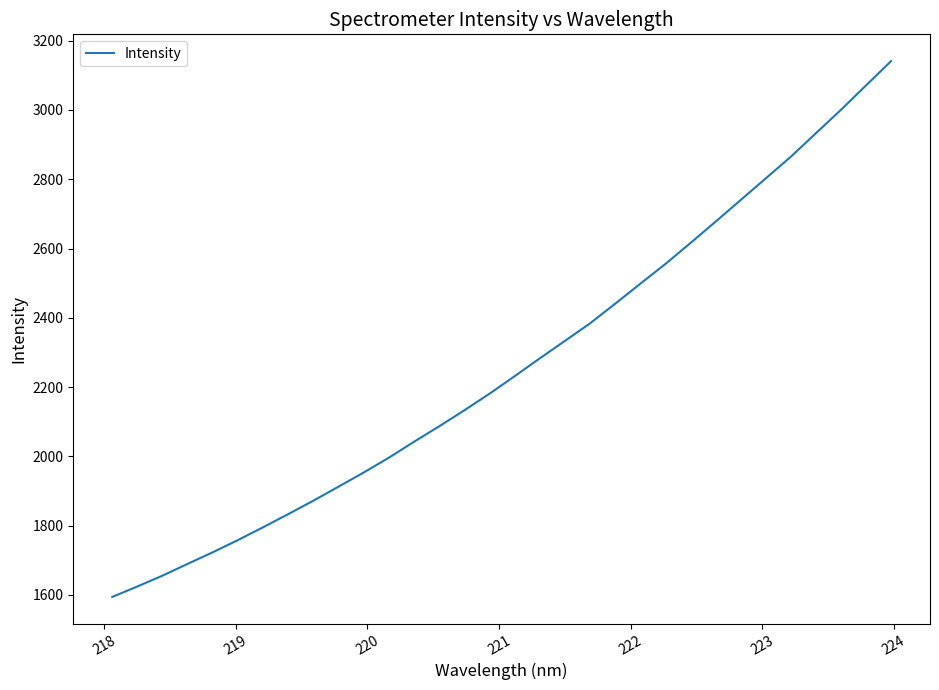

What is the smallest value displayed?

1594.2